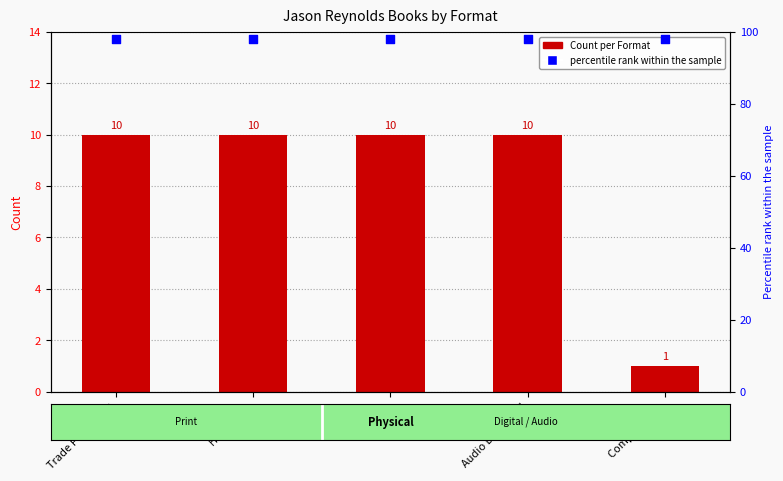

What is the total value across all series at Trade Paperback?

108